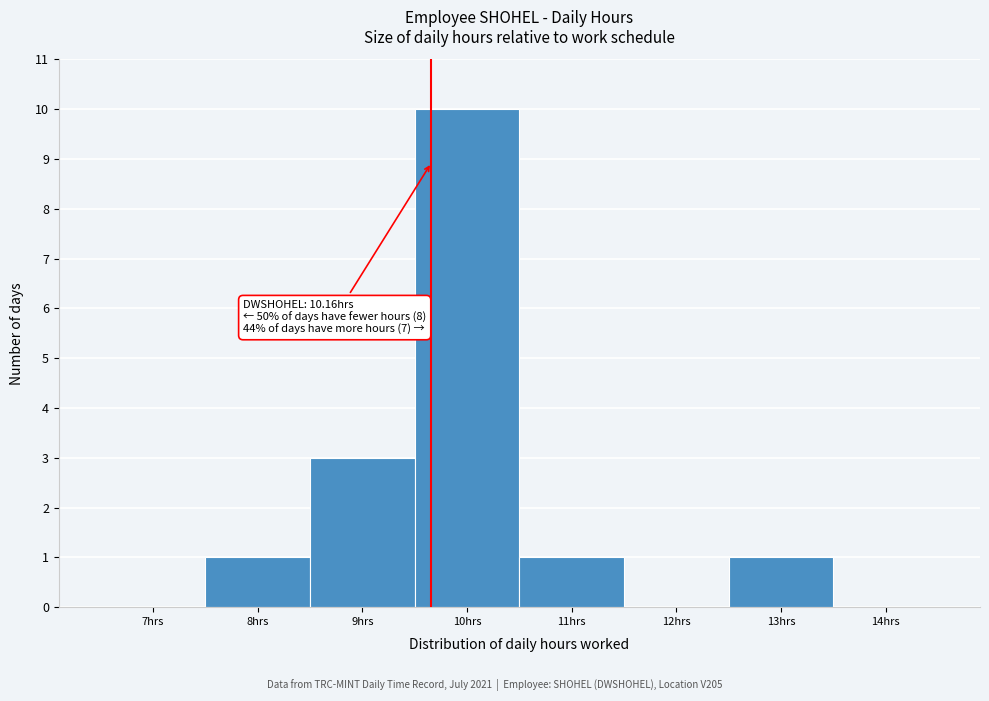

Reading left to right, what are all the values shown in this chart?

7hrs=0	8hrs=1	9hrs=3	10hrs=10	11hrs=1	12hrs=0	13hrs=1	14hrs=0